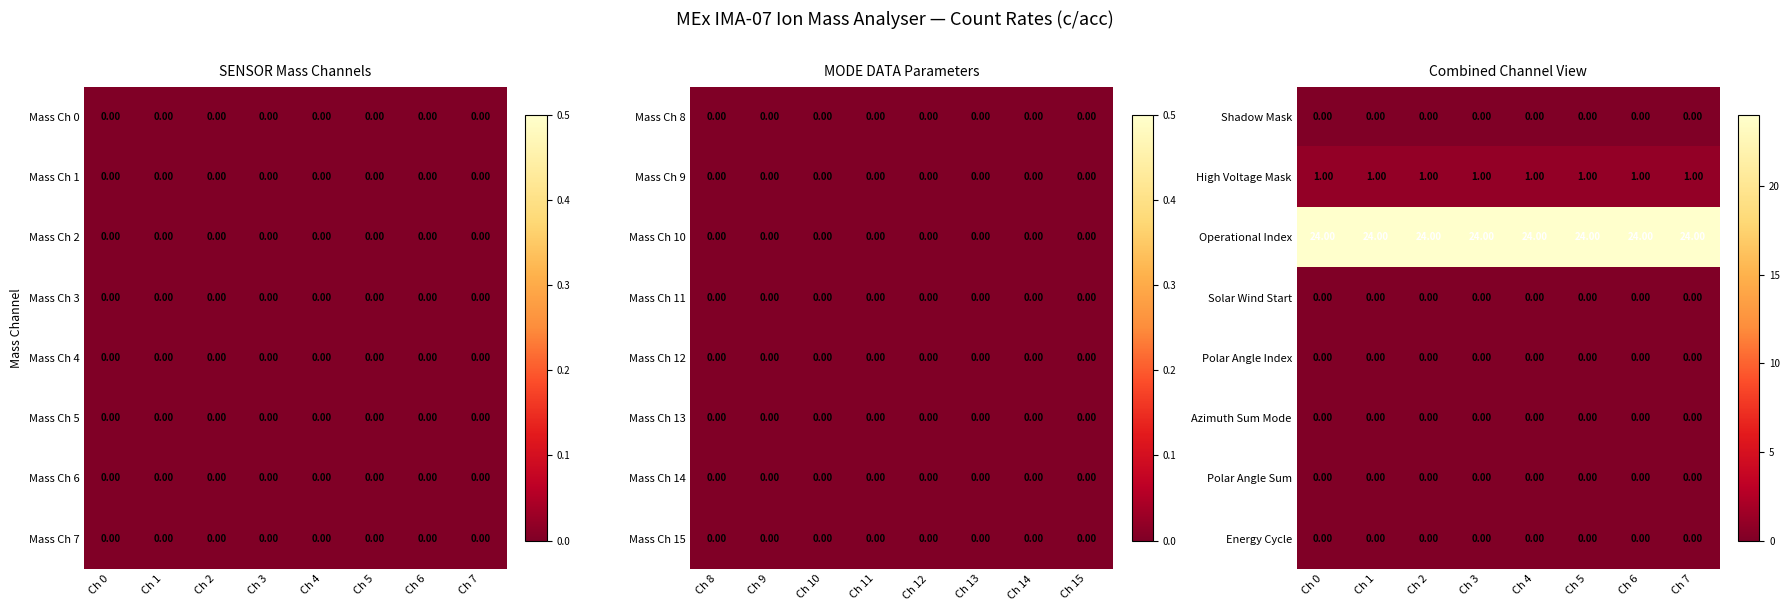

Is it true that Shadow Mask equals 0 at Ch 6?

True